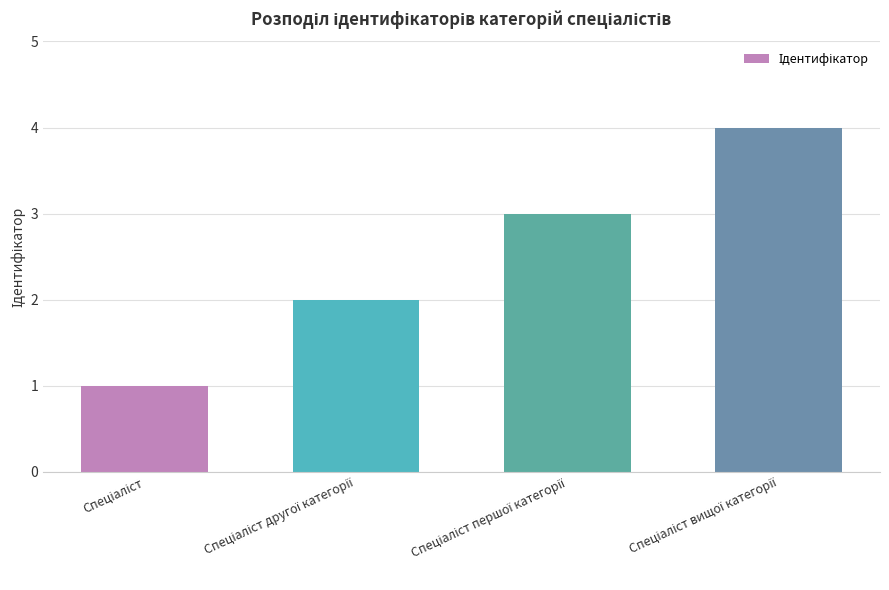

What is the sum of all values?

10